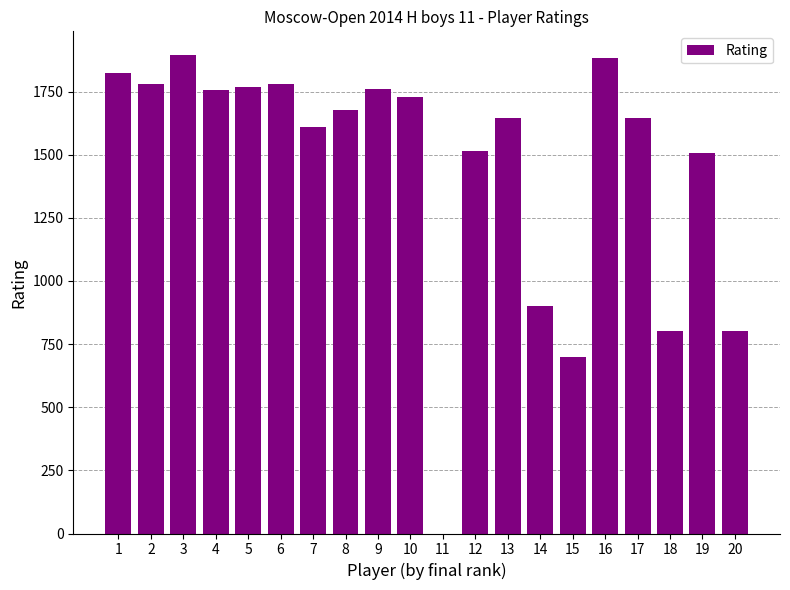

What is the change in value from 7 to 9?

+151